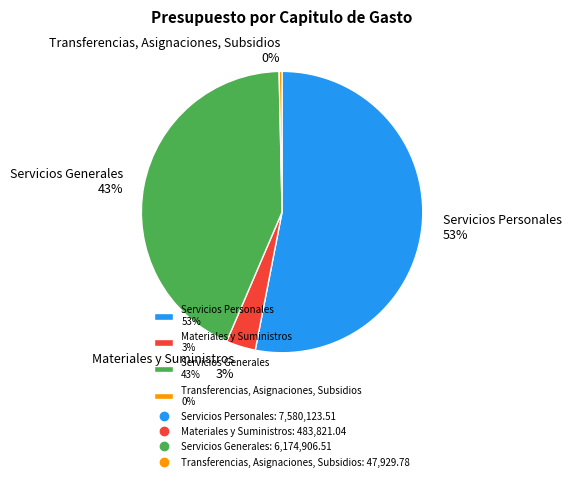

True or false: Servicios Generales accounts for 51% of the total.

False